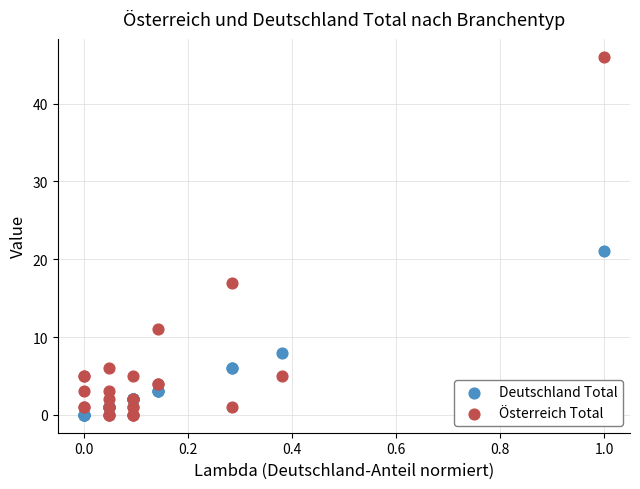

Which series contains the highest Y value?

Österreich Total